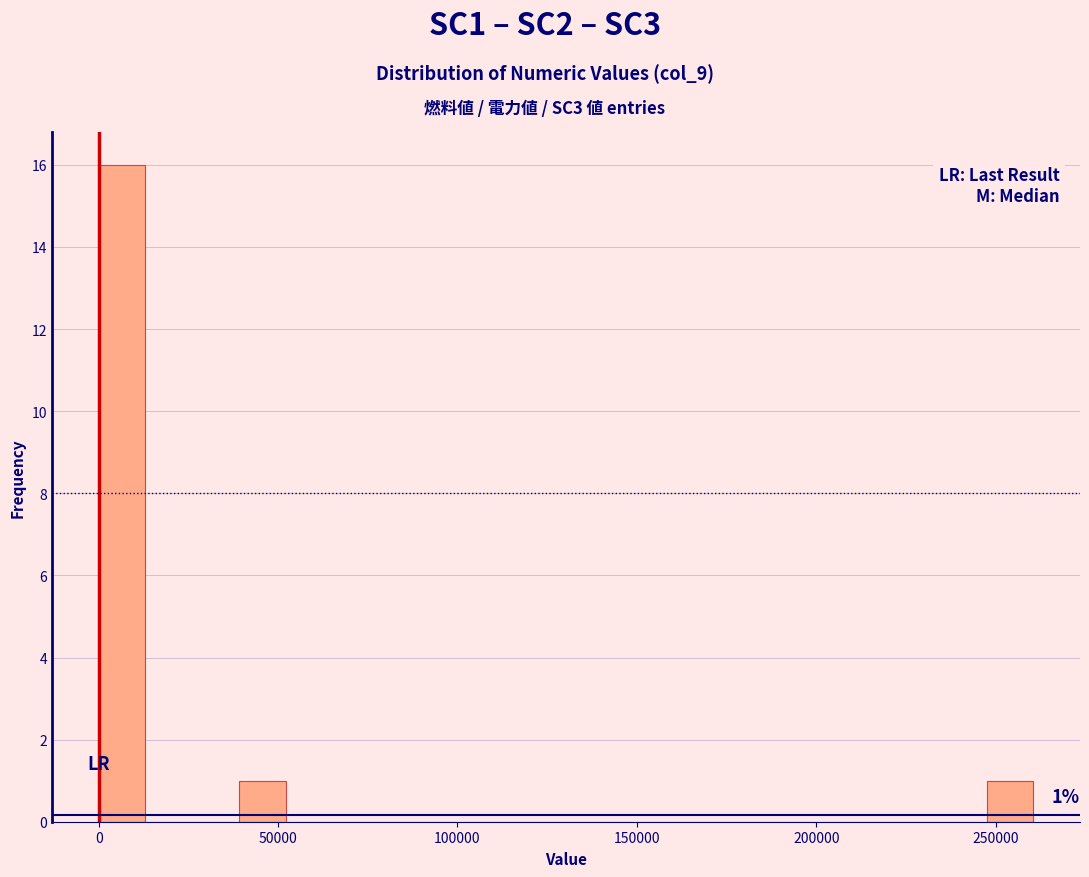

Around what value on the x-axis is the tallest bar? Give the approximate position of its centre, as read against the axis.

5000